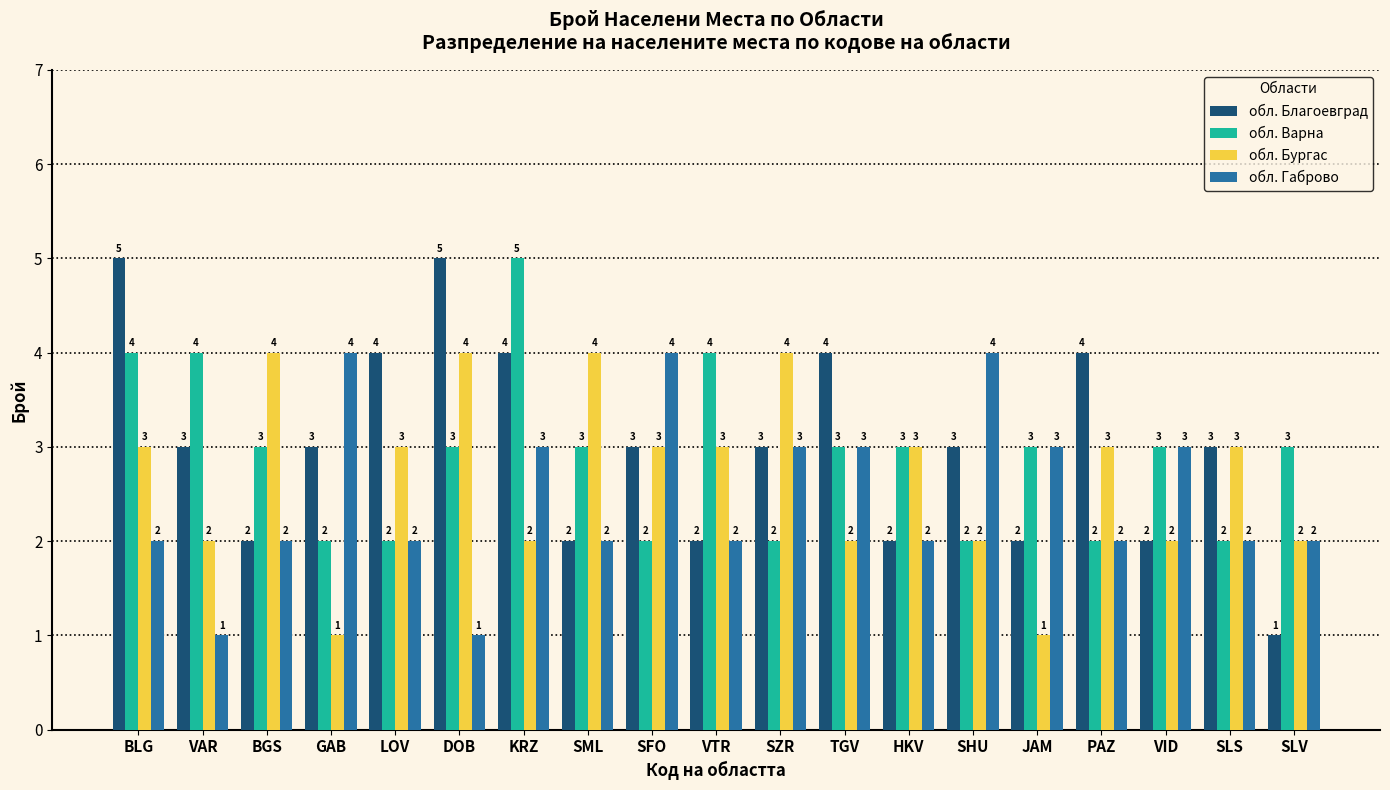

Which series has the largest total across all categories?

обл. Благоевград